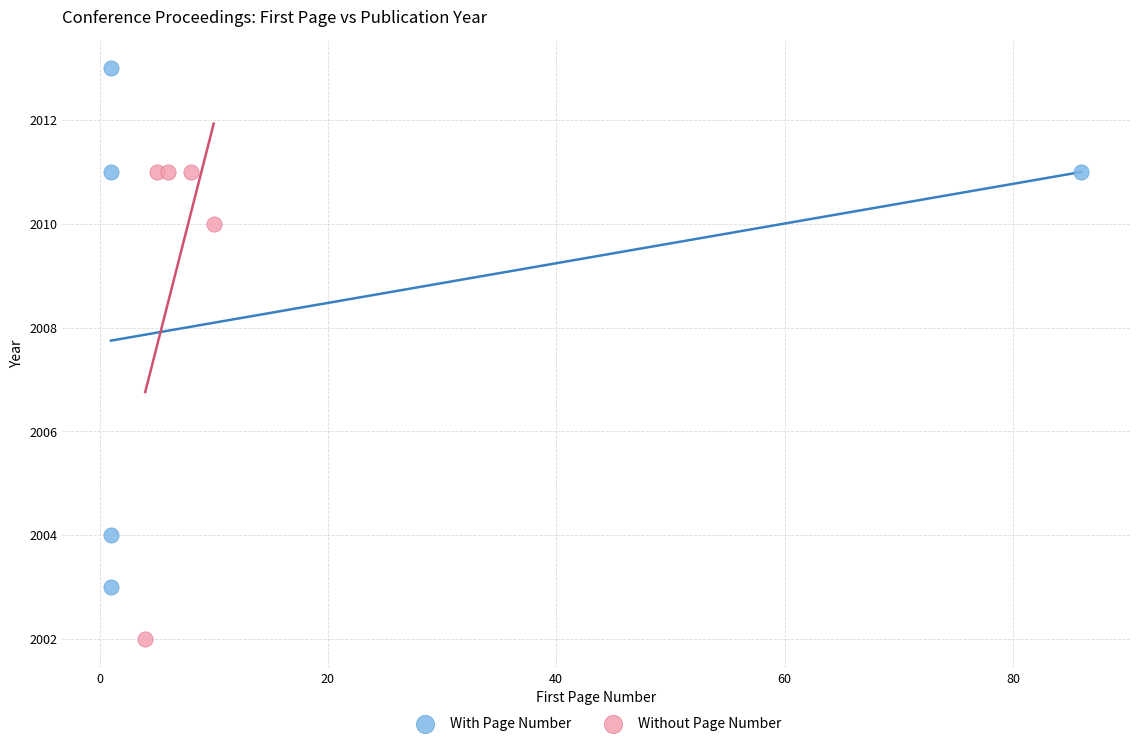

Which series has the widest spread of Y values?

With Page Number